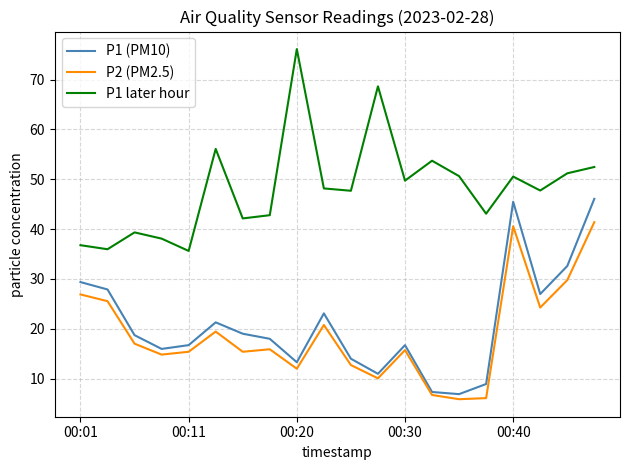

True or false: P1 later hour and P2 (PM2.5) cross at least once.

False